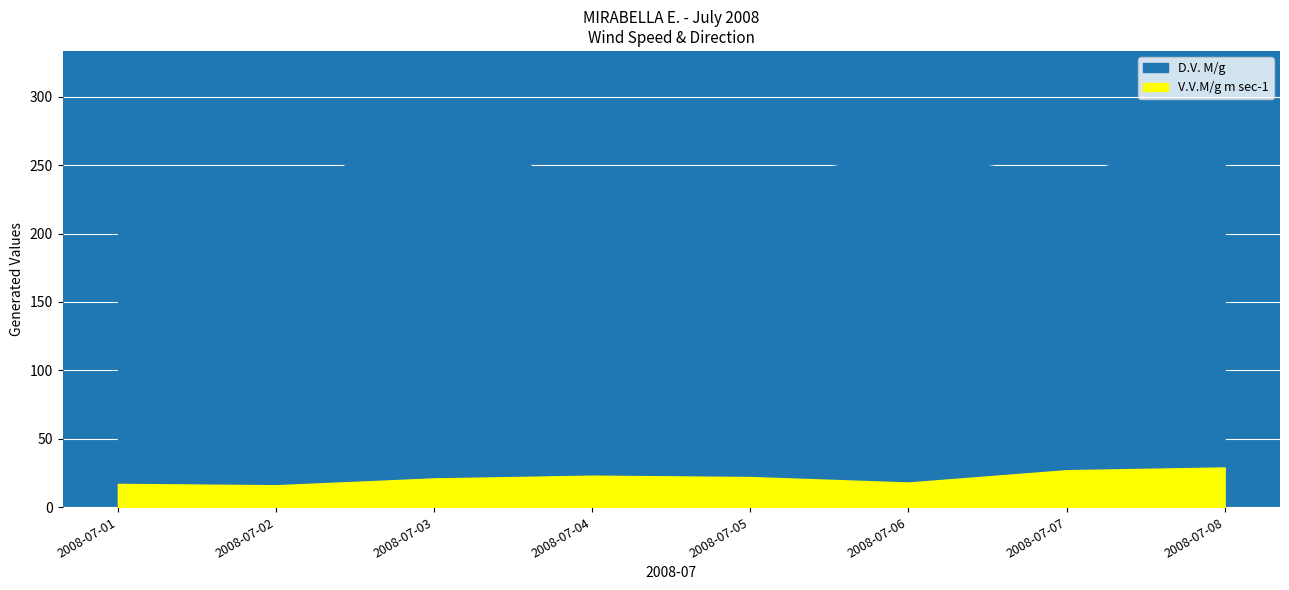

Which has a higher value, 2008-07-08 or 2008-07-01?

2008-07-08